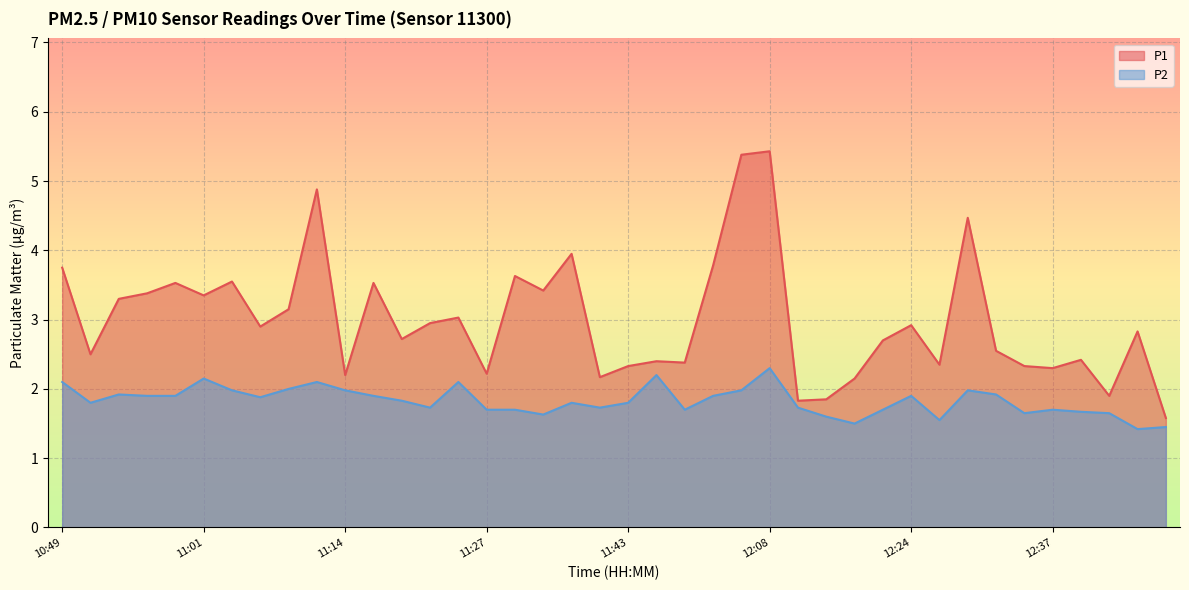

What is the label of the 37th point from the left?

12:39